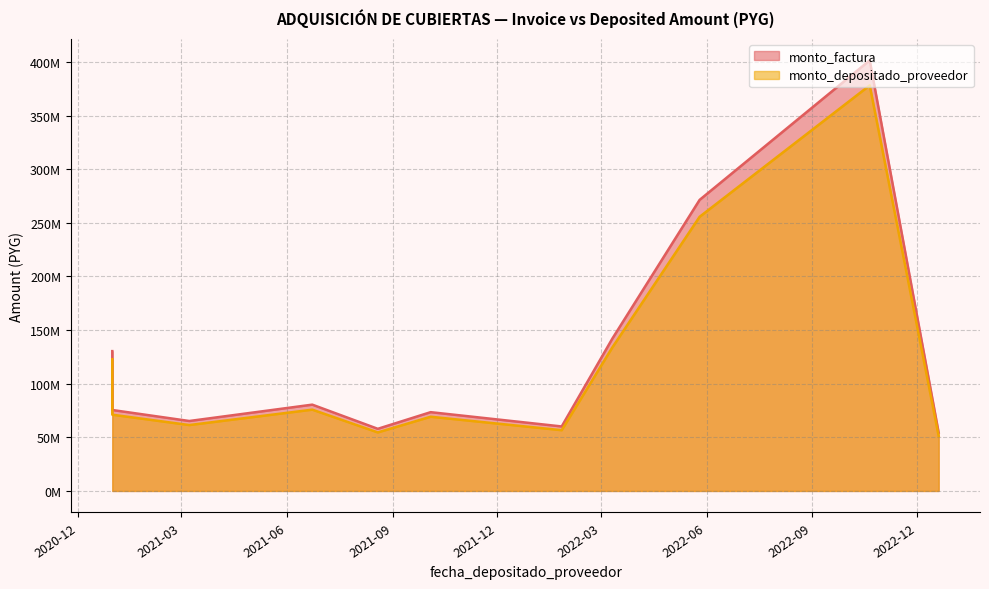

What is the difference between the second highest and minimum values in the monto_factura series?

217085000